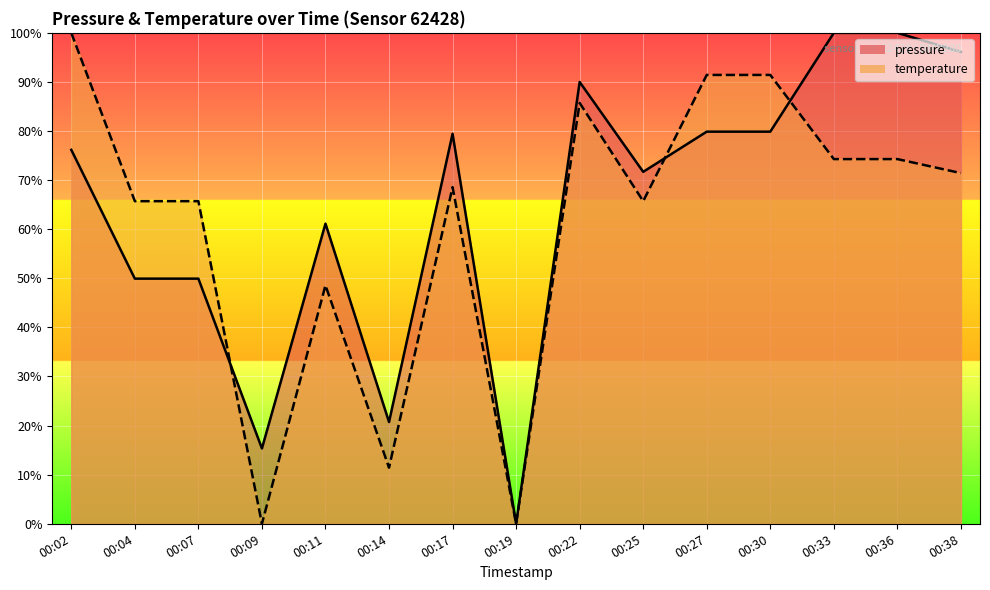

Between 00:17 and 00:09, which is larger?

00:17